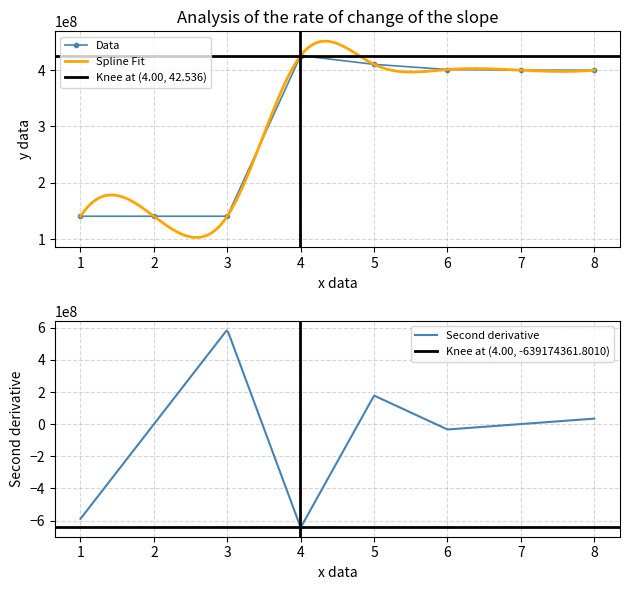

What is the value of the Data point at the 4th from the left?

425928477